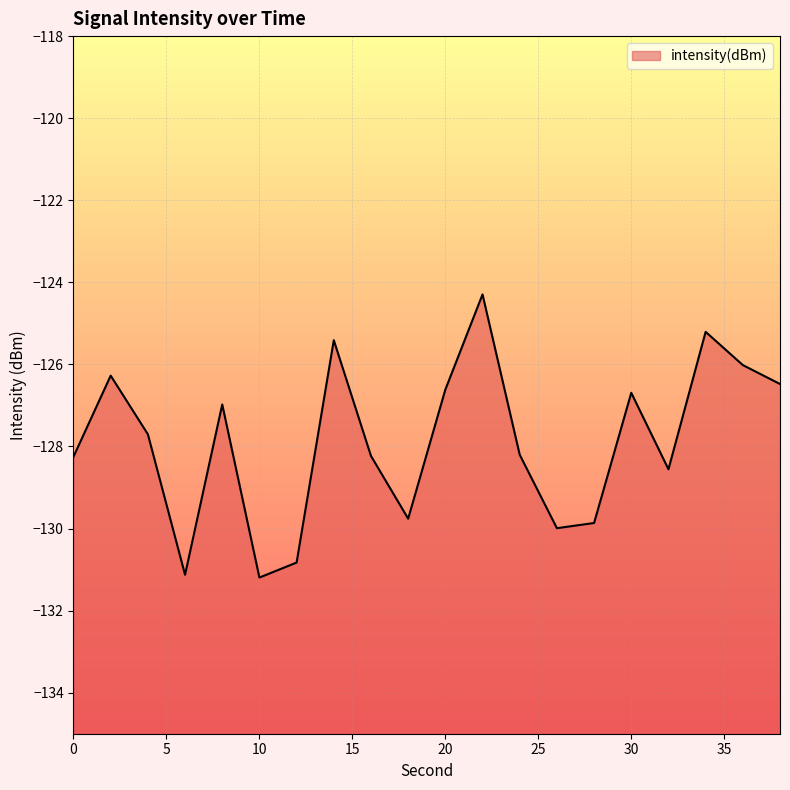

At which category does the data reach its first local valley?

6